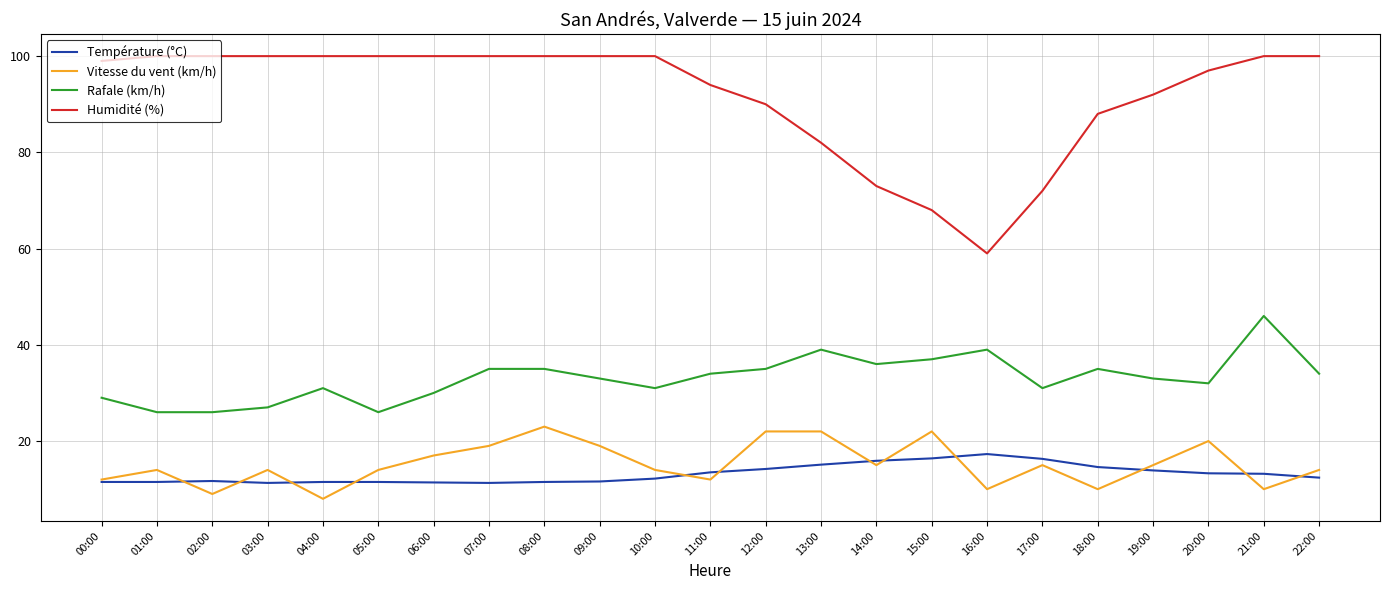

True or false: Rafale (km/h) has more than 0 interior local peaks.

True